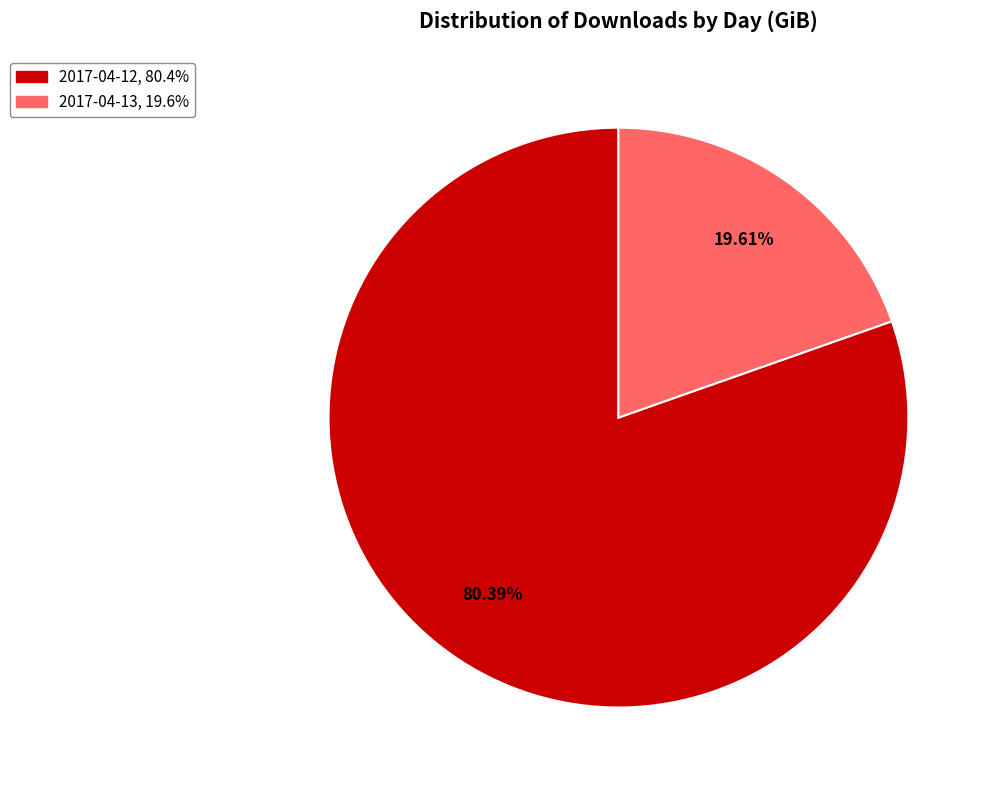

Which category has the biggest portion of the pie?

2017-04-12